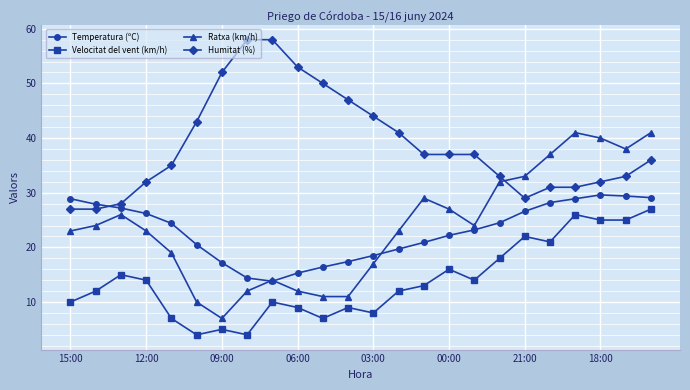

Which series has the largest total across all categories?

Humitat (%)